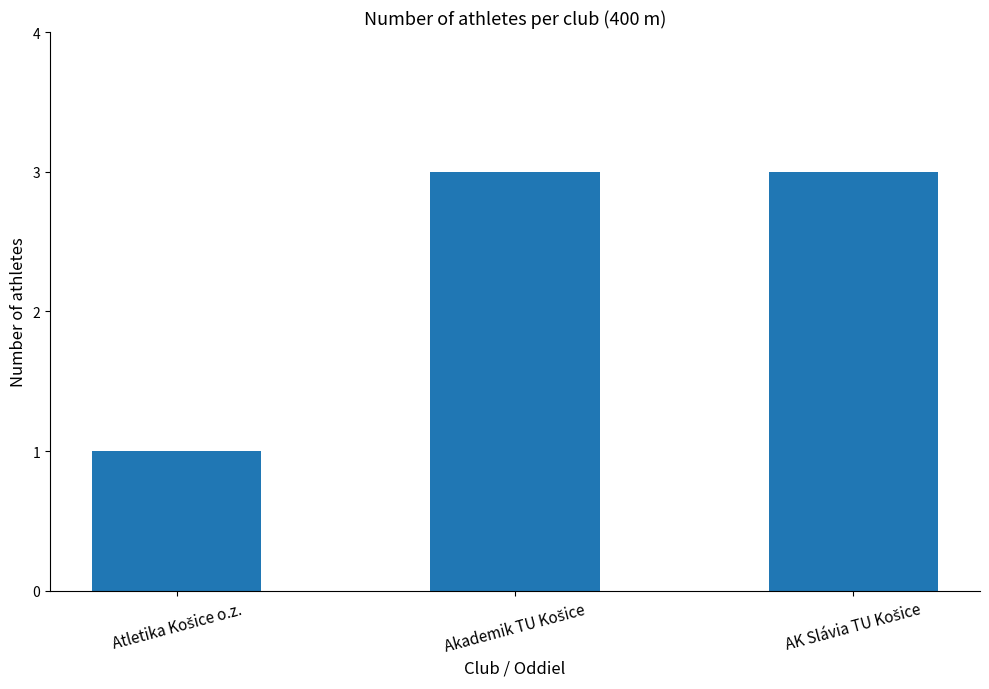

What is the greatest value displayed?

3